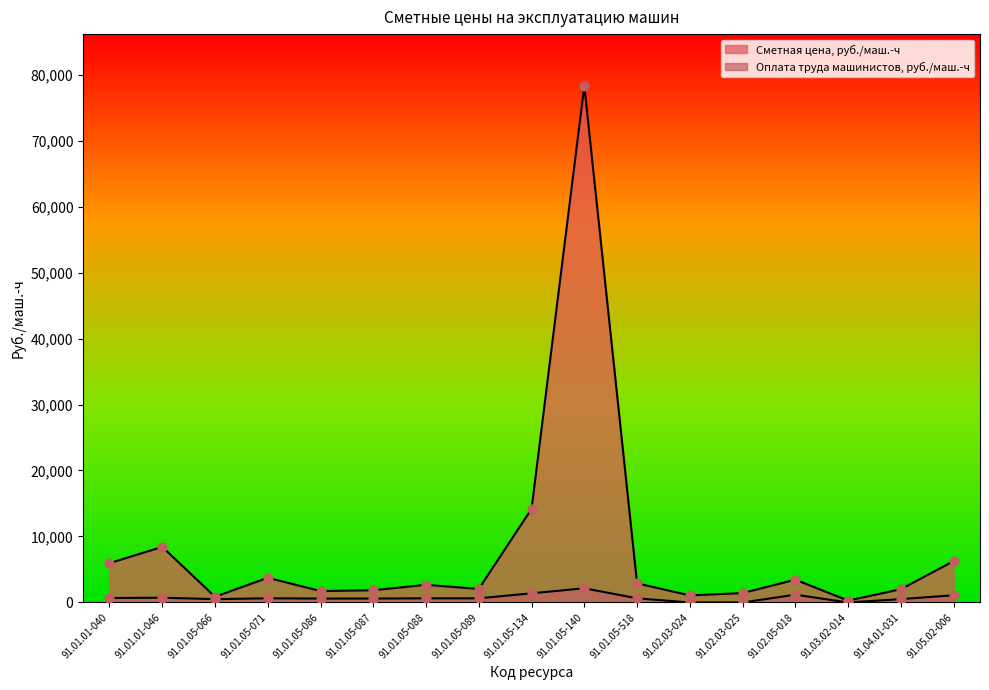

At which category is the sum across all series the highest?

91.01.05-140